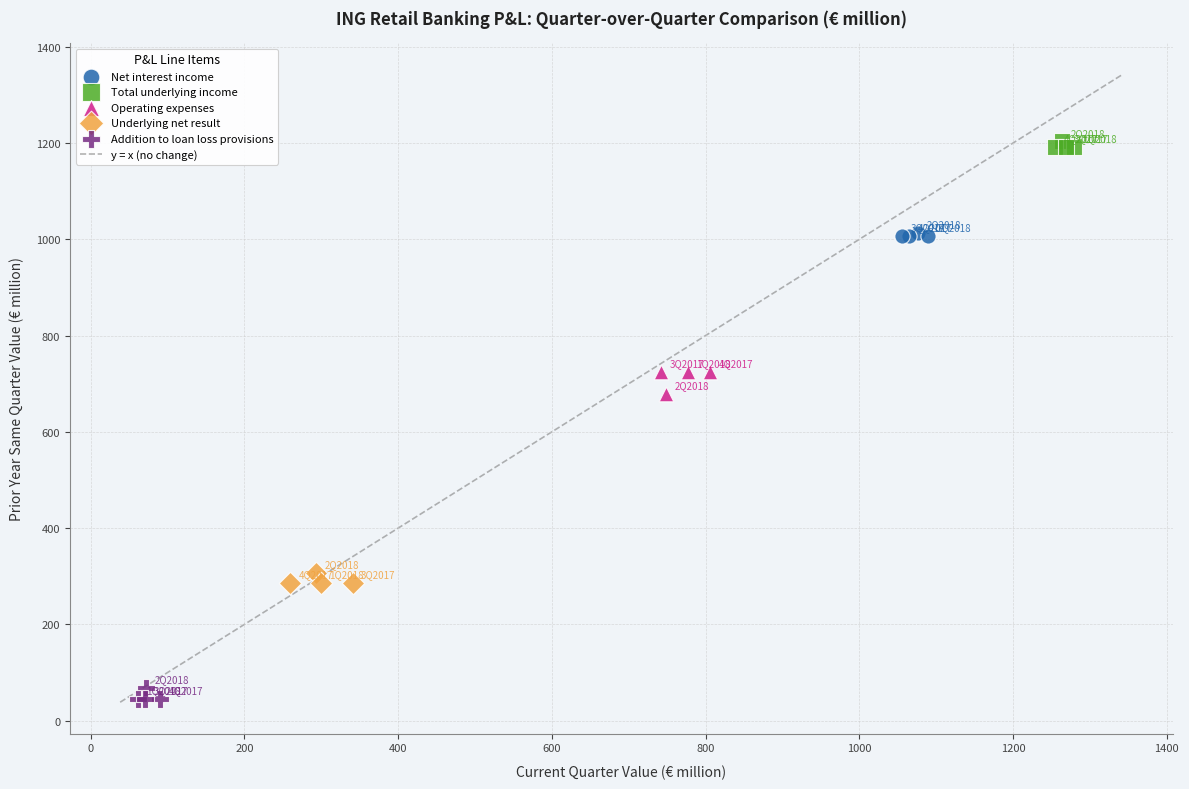

Which series contains the lowest Y value?

Addition to loan loss provisions